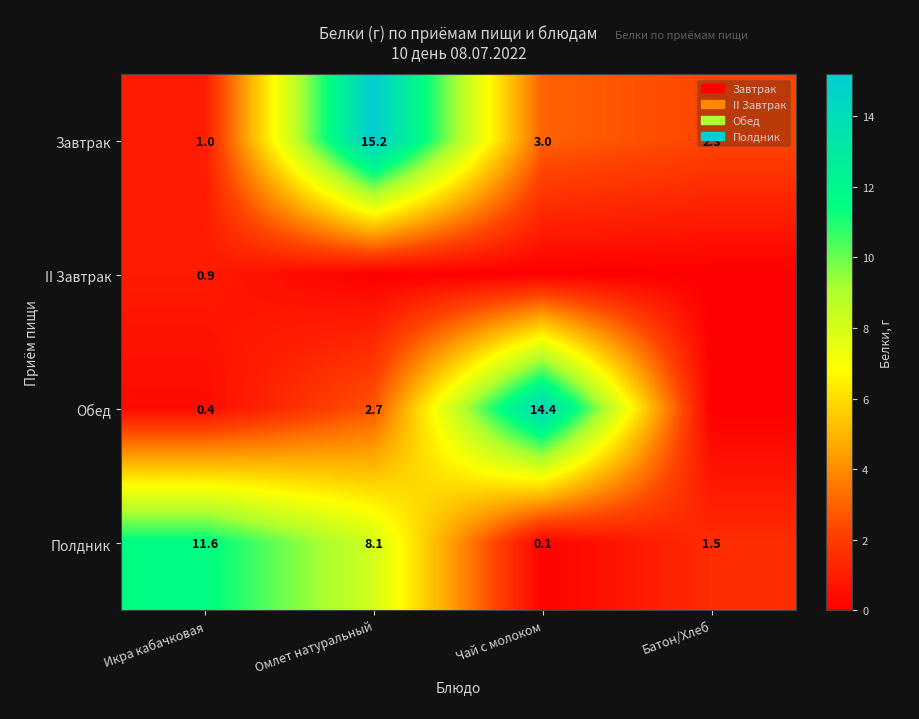

At how many categories does at least one series exceed 2?

4